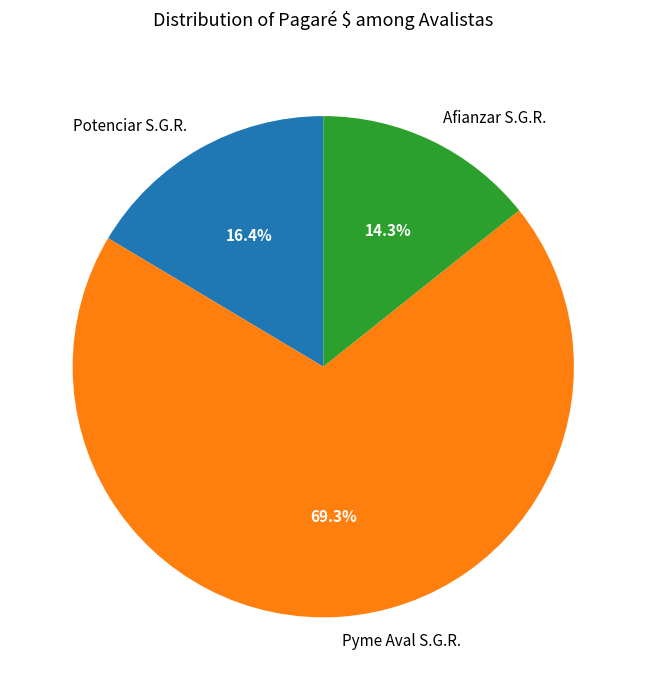

What percentage is the Afianzar S.G.R. slice, to the nearest percent?

14%